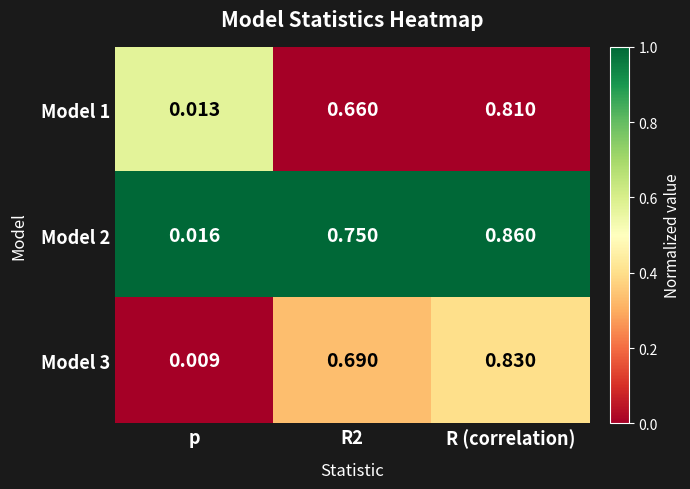

What is the spread (max minus min) of values at R2?

0.1